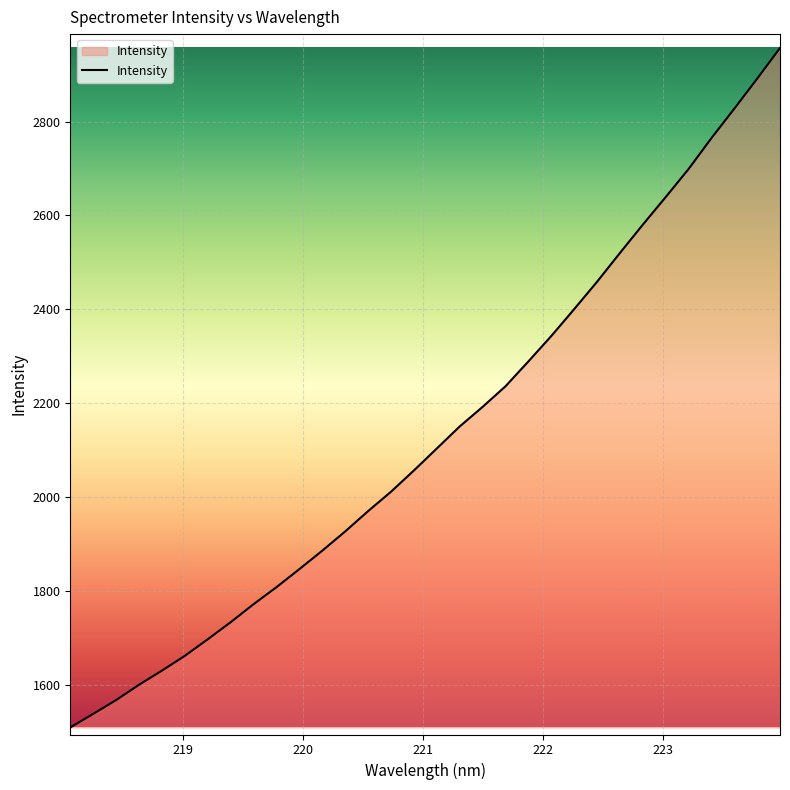

How many lines are shown in the chart?

1